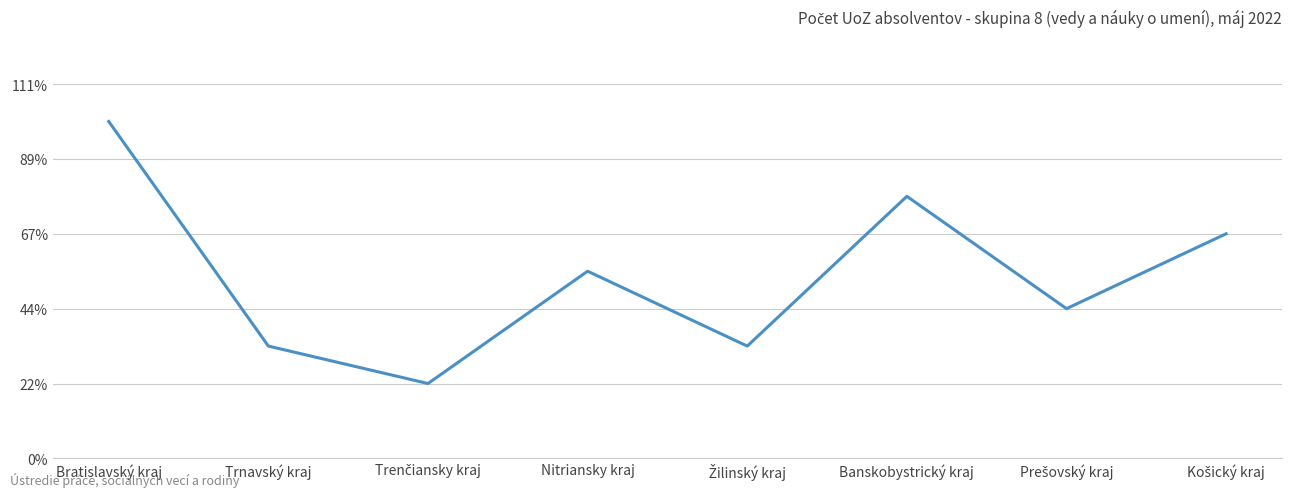

Does the chart have visible grid lines?

Yes